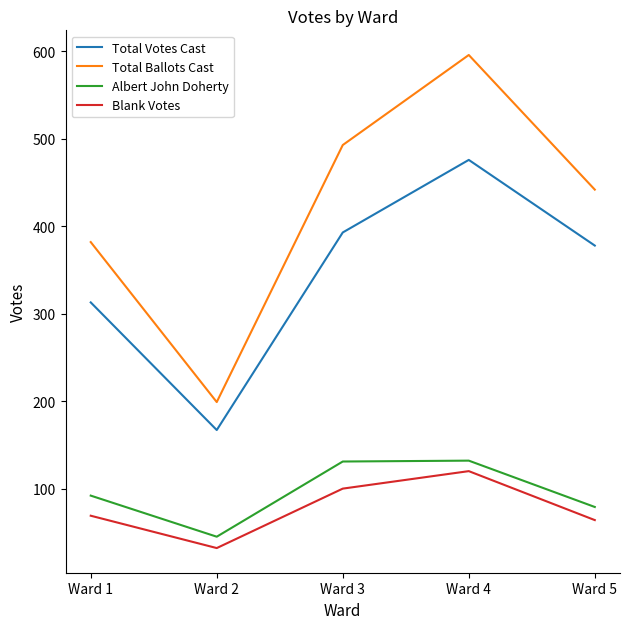

Where is the first local maximum for Total Votes Cast?

Ward 4